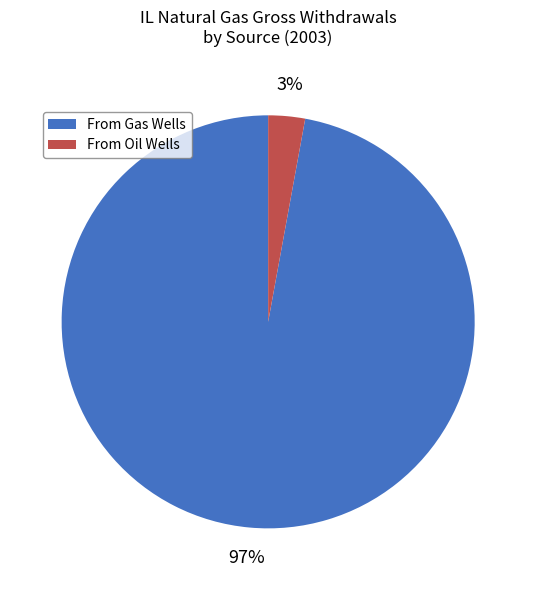

To the nearest percent, what portion does From Oil Wells represent?

3%